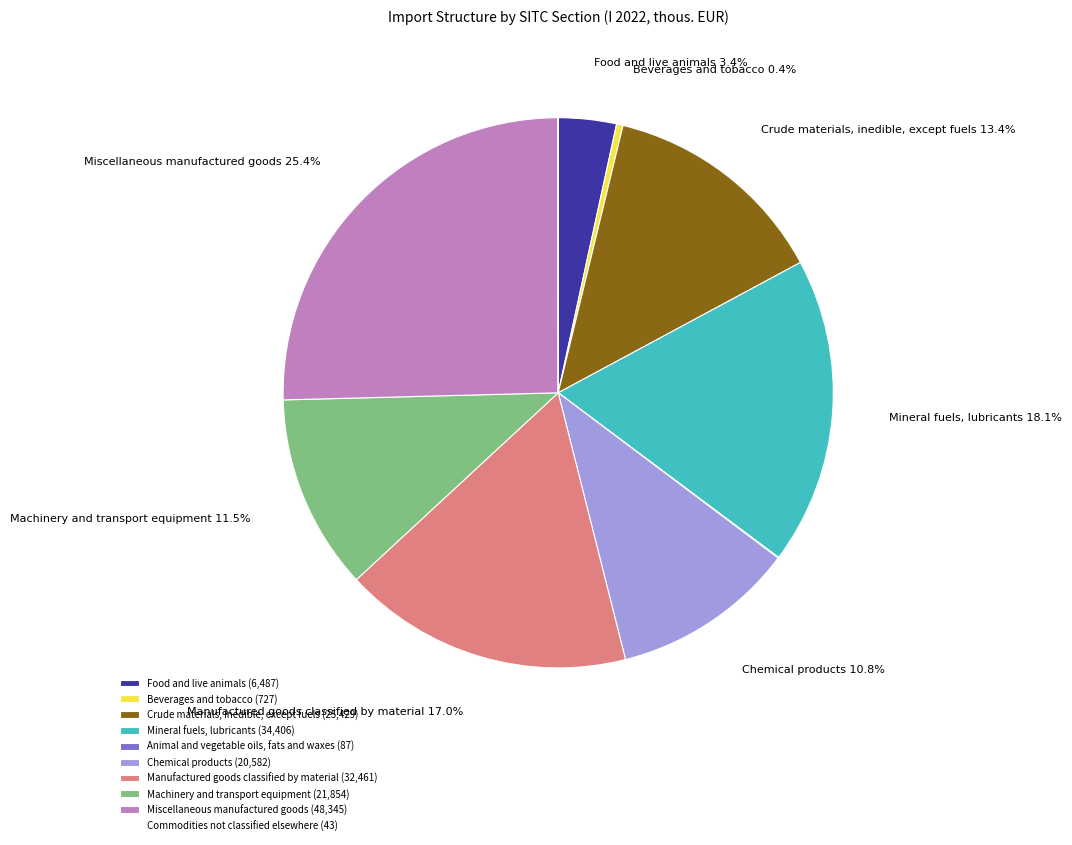

Which has a higher value, Machinery and transport equipment (21,854) or Beverages and tobacco (727)?

Machinery and transport equipment (21,854)